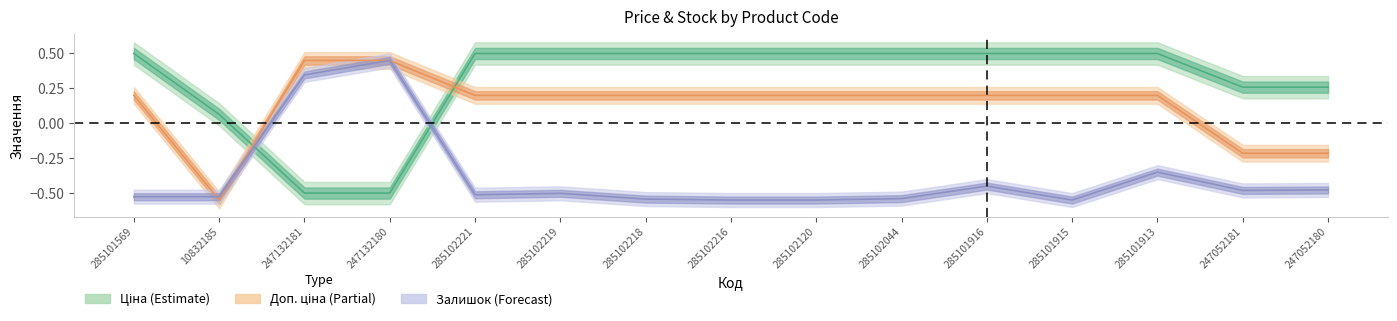

Is this an area chart (filled region under the line)?

No